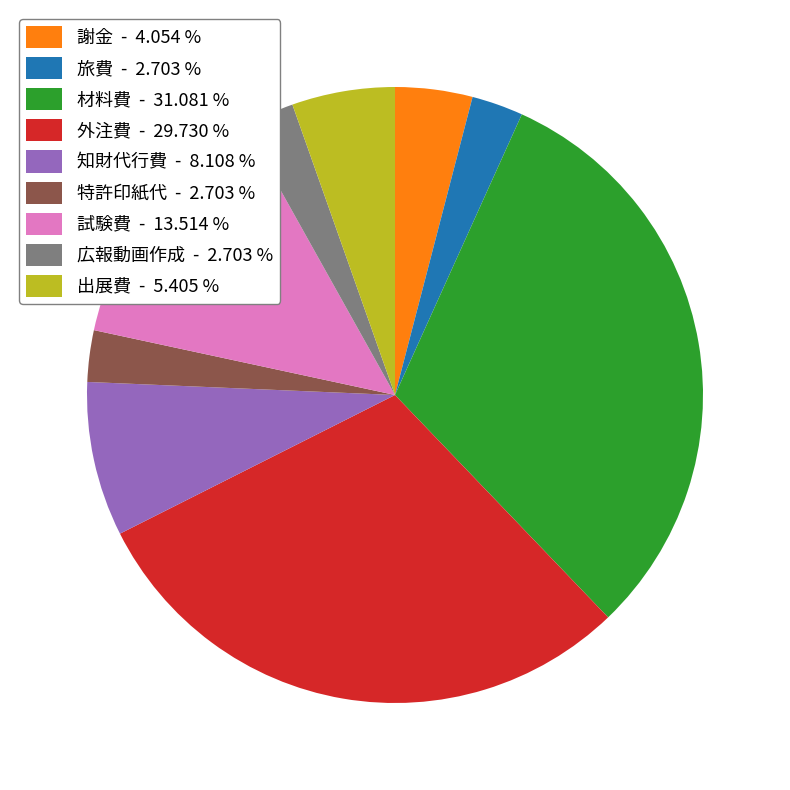

What is the ratio of the value at 出展費 - 5.405 % to the value at 謝金 - 4.054 %?

1.3